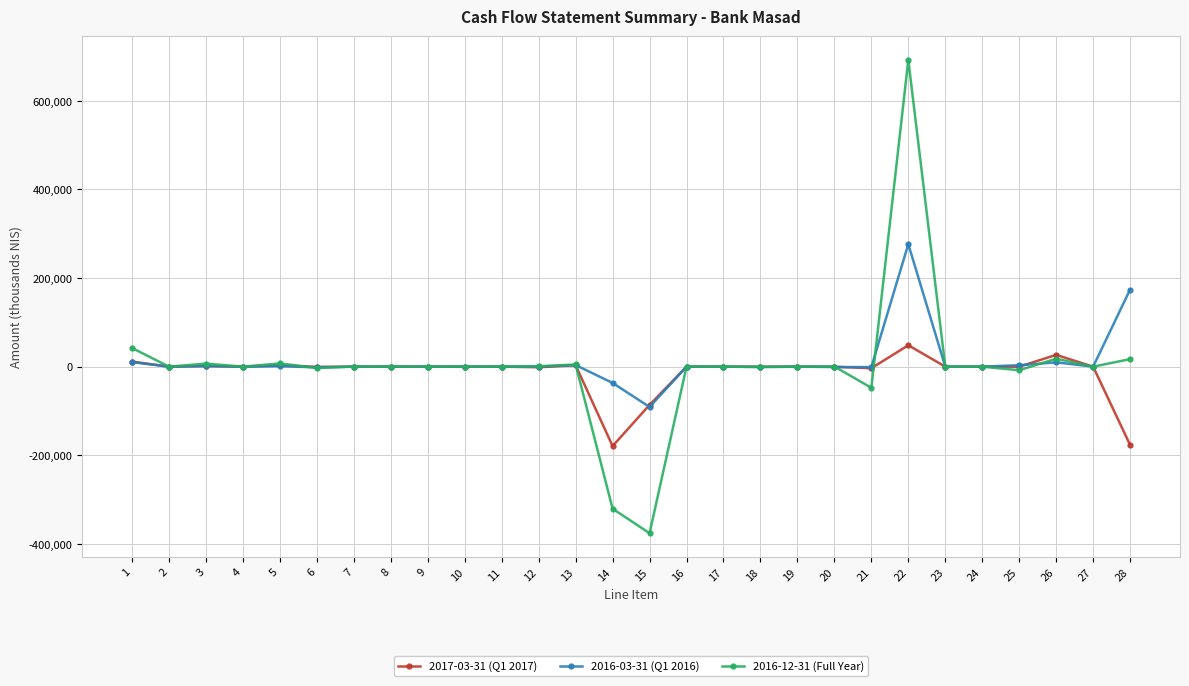

Which category has the lowest value across all series?

15